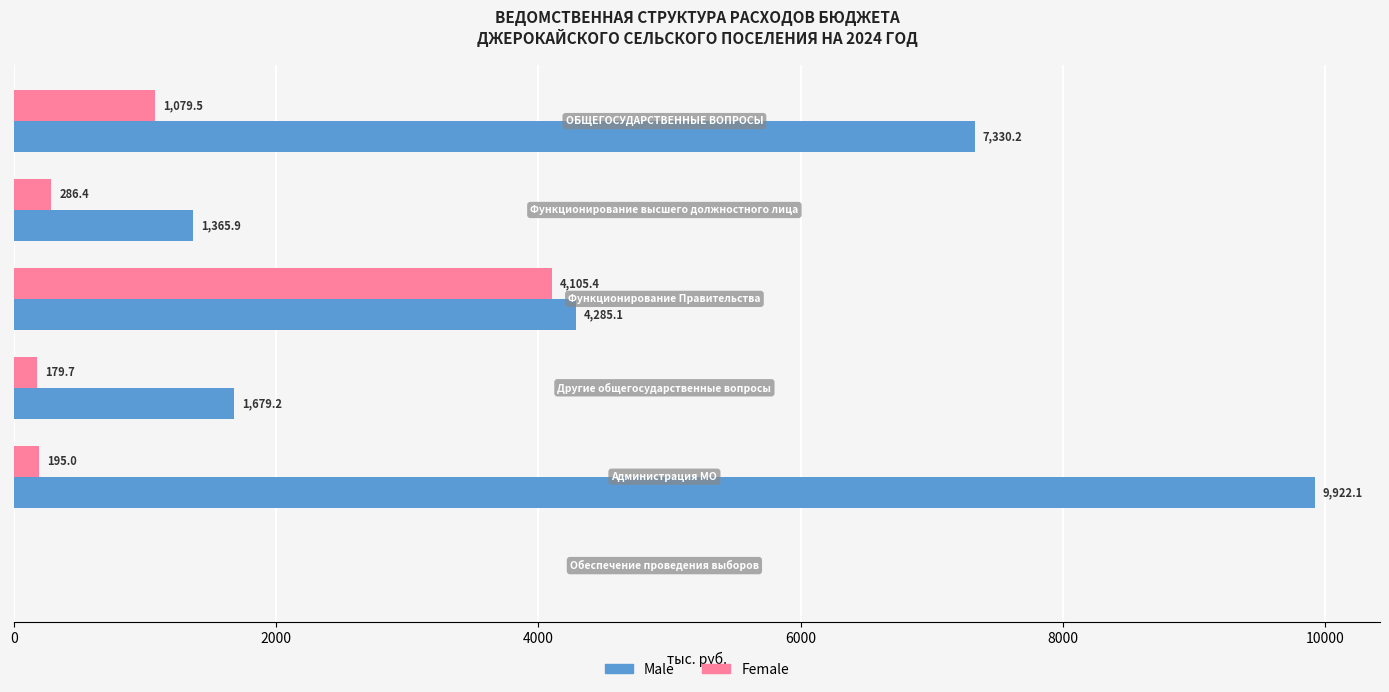

What is the maximum value for Female?

4105.4